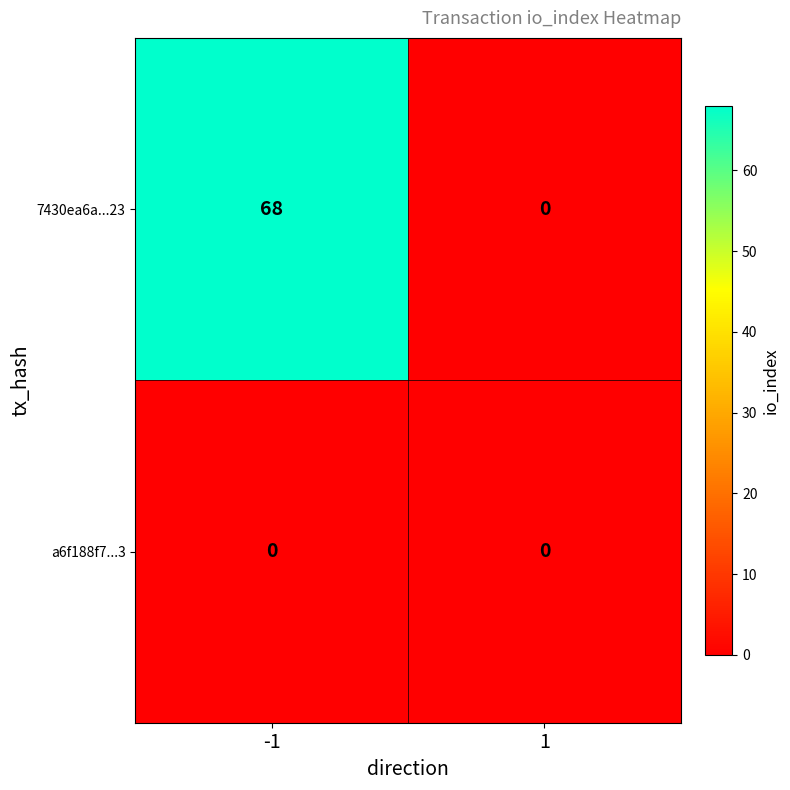

True or false: a6f188f7...3 has a value of 0 at 1.

True